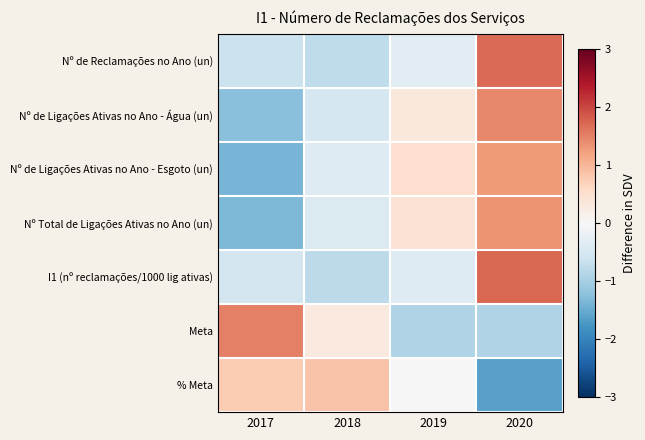

What is the spread (max minus min) of values at 2020?

3.3